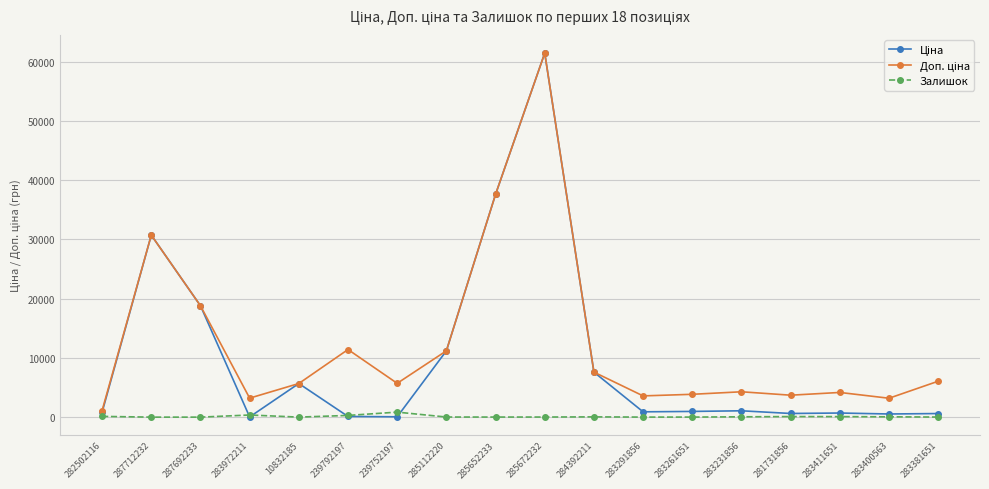

At which category does the chart reach its peak across all series?

285672232